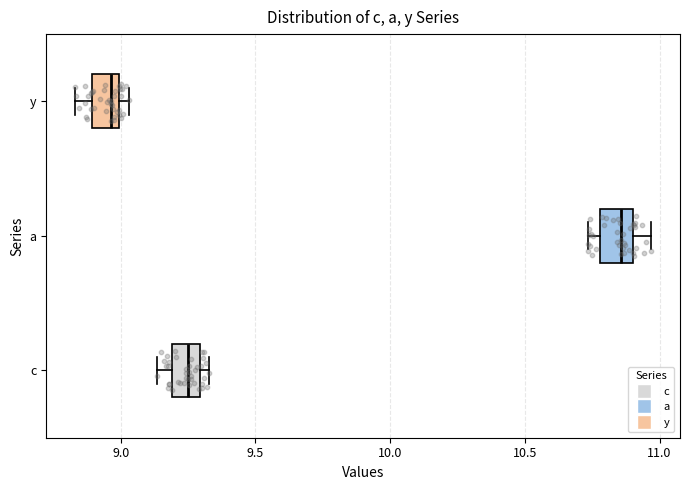

Where does the right whisker of the box for a end on the x-axis? The values are not printed on the chart, so give them approximately, as read against the axis.

10.95